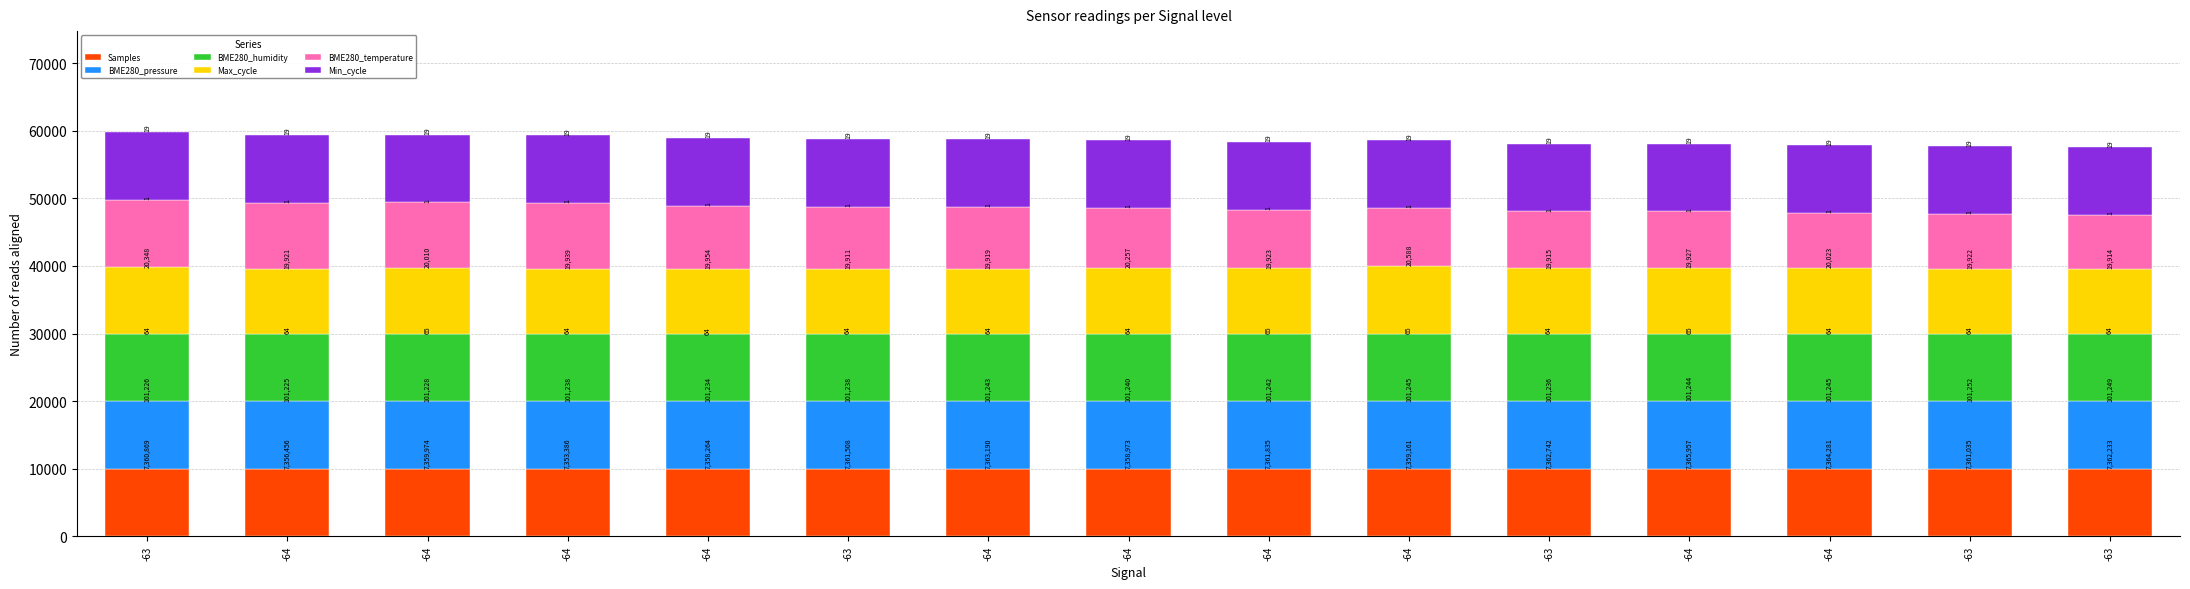

Where is Samples nearest to the value 9991?

-64